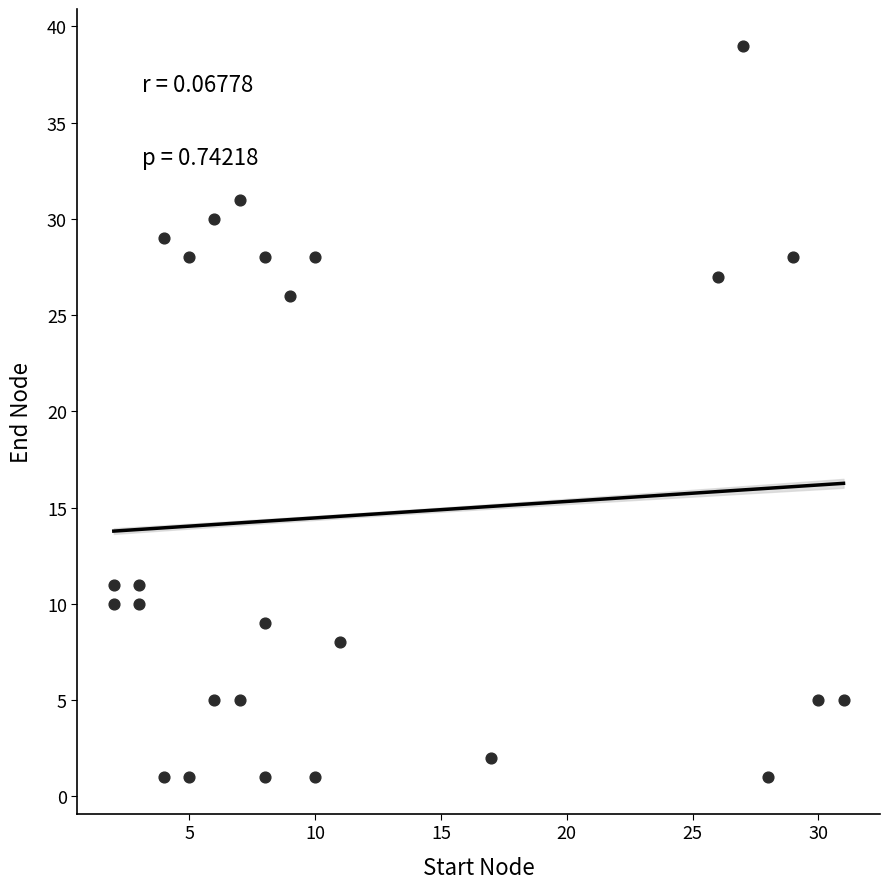

What Y value in the scatter plot is closest to 20?

26